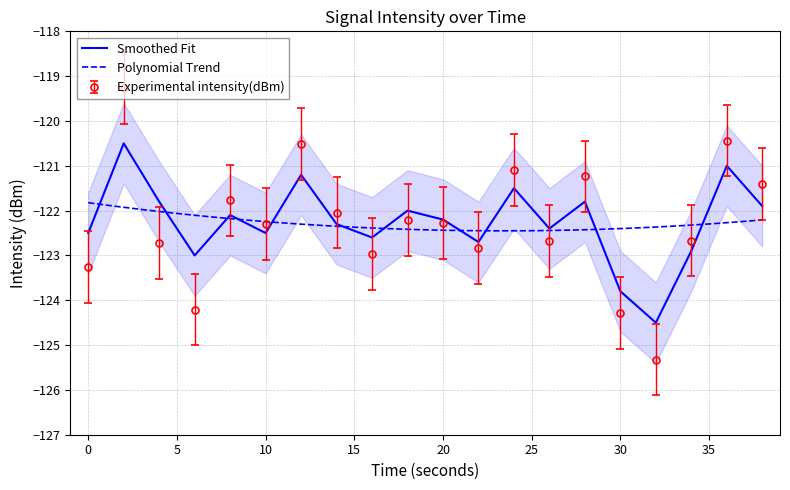

Where is the first local minimum for smoothed?

6